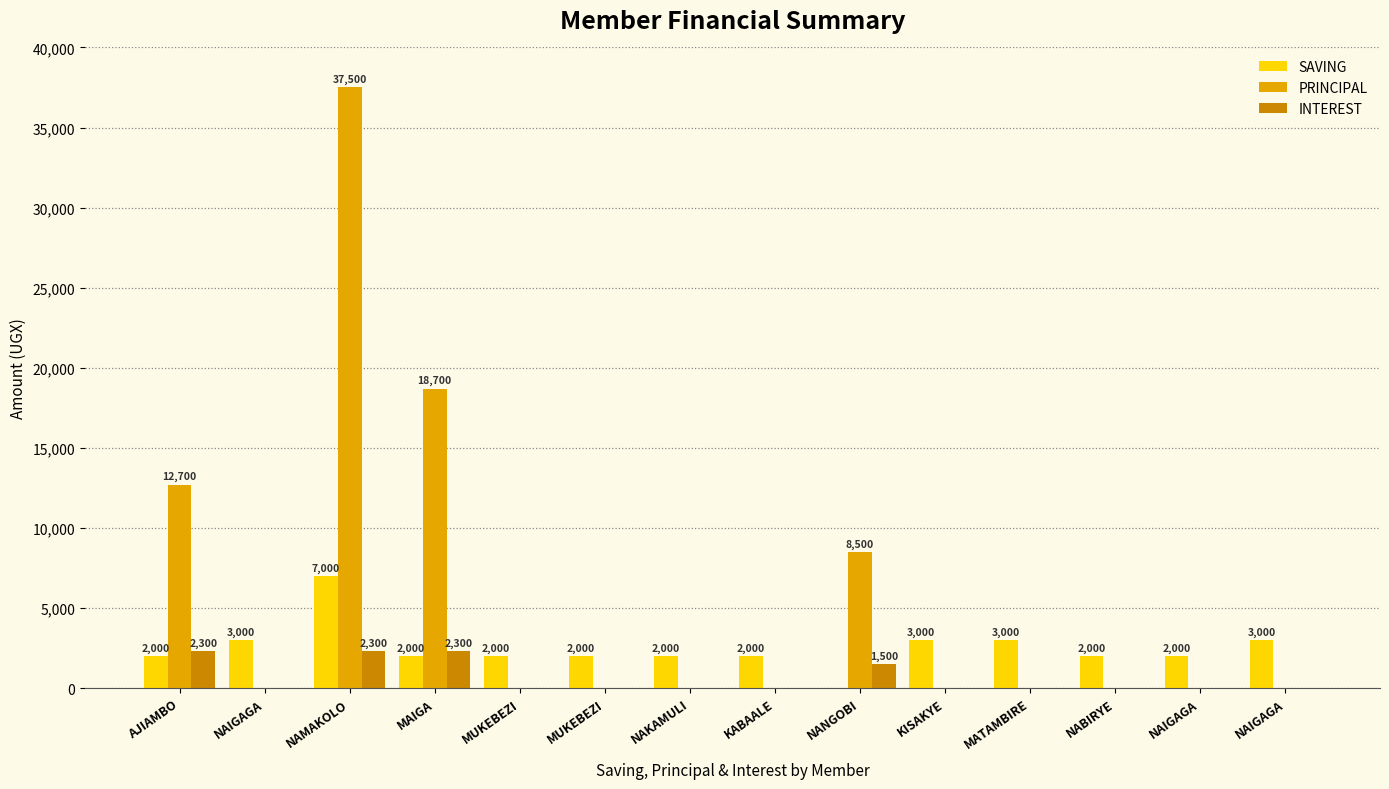

Which series has the widest spread of values?

PRINCIPAL